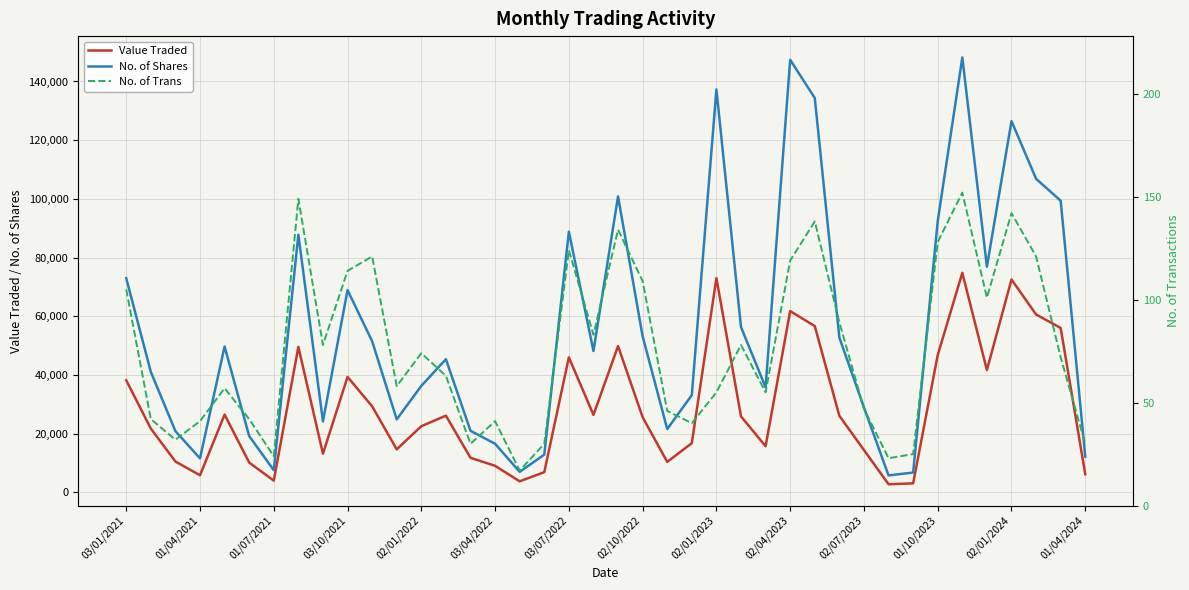

Where does the No. of Trans series first go above 72?

03/01/2021